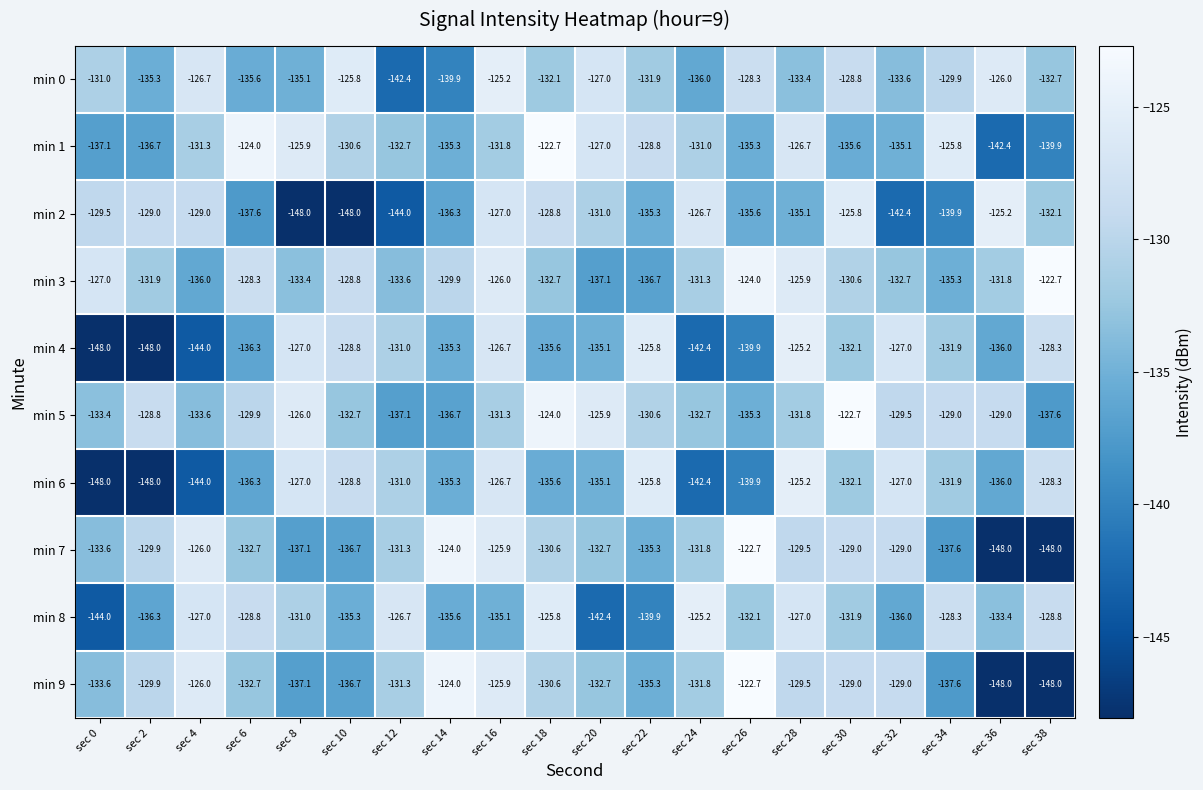

Between sec 18 and sec 22, which series saw the biggest shift?

min 8